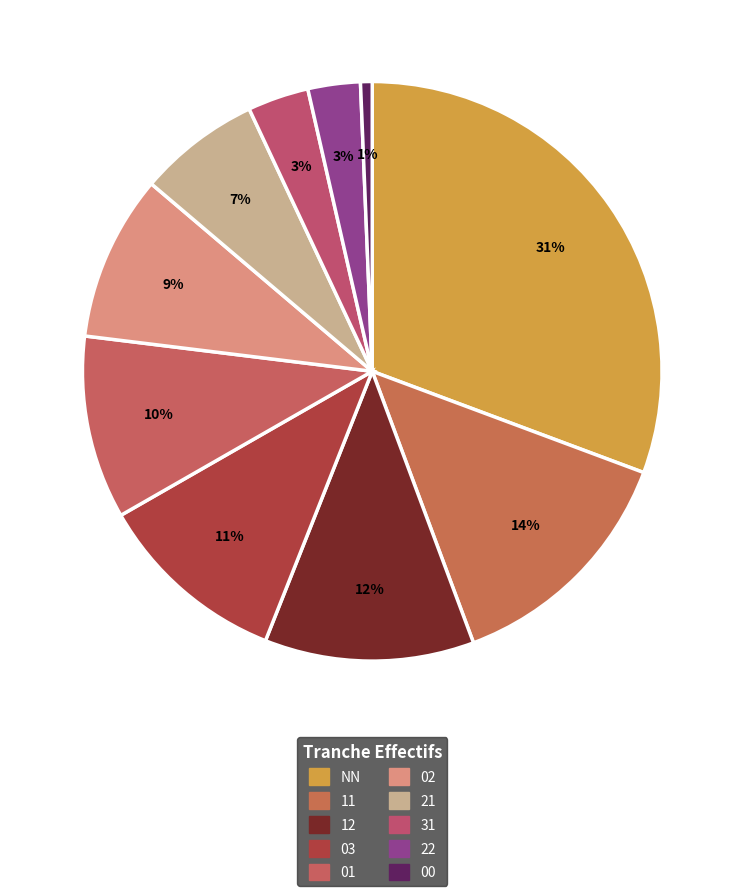

Does 11 account for over 50% of the chart?

No